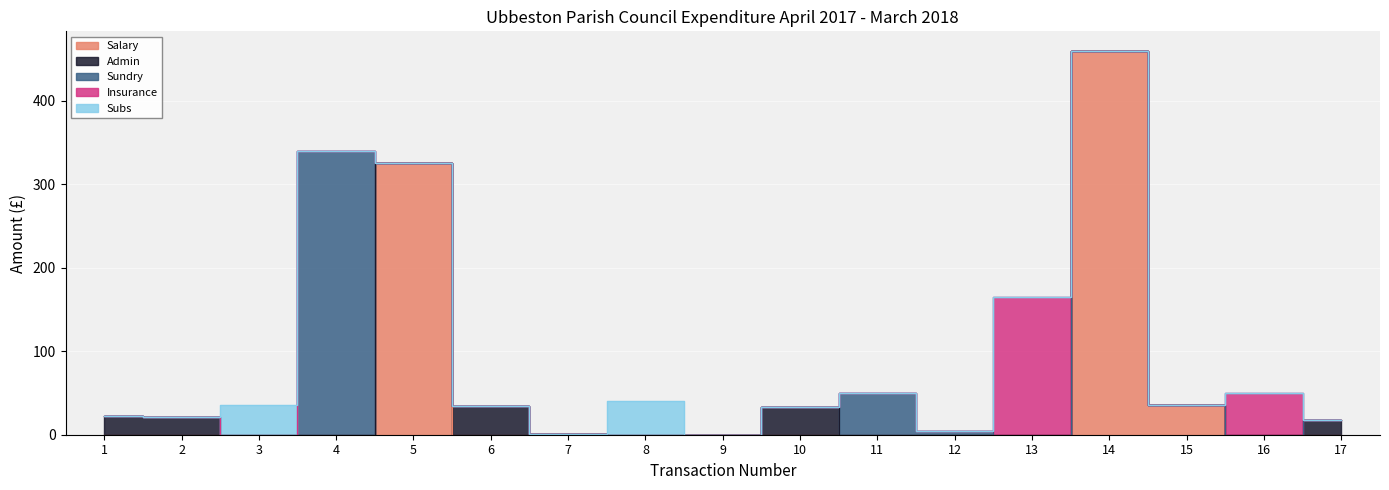

How many intersections are there between Sundry and Salary?

1